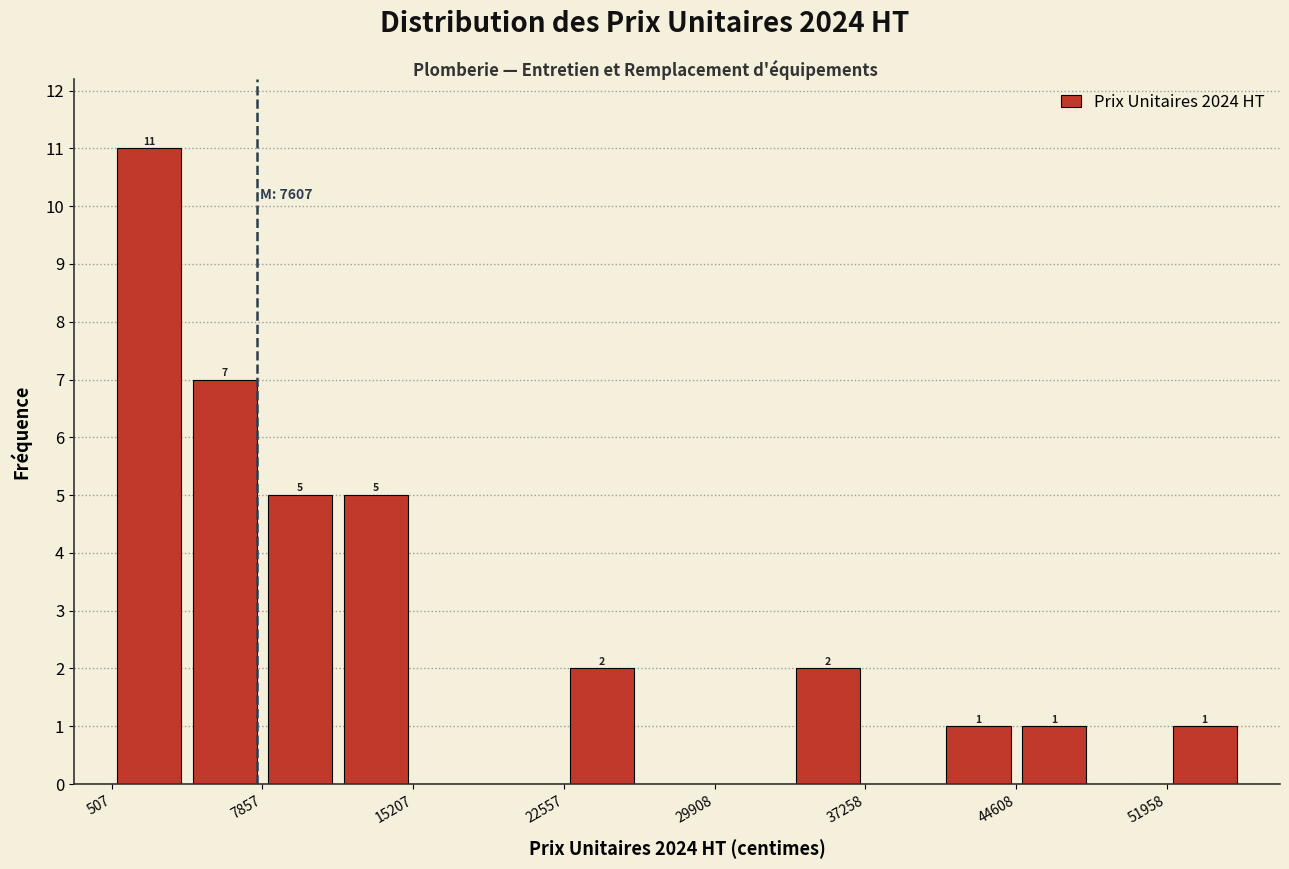

Read against the x-axis, roughly where is the centre of the tallest bar?

2000